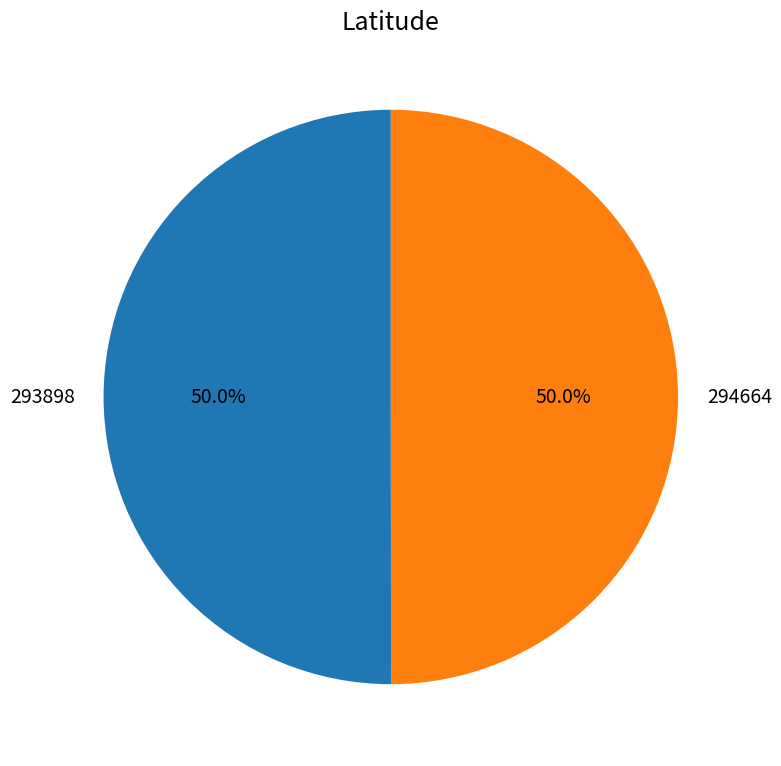

What percentage is NOT represented by 294664?

50.0%